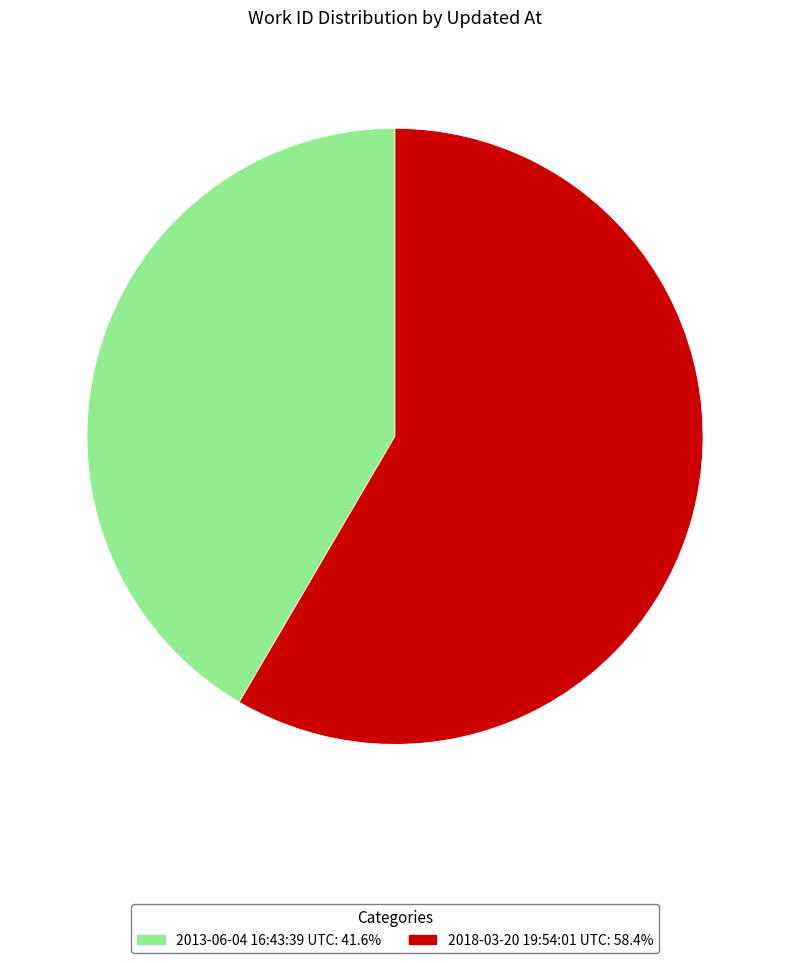

Is it true that 2013-06-04 16:43:39 UTC is 42% of the pie?

True